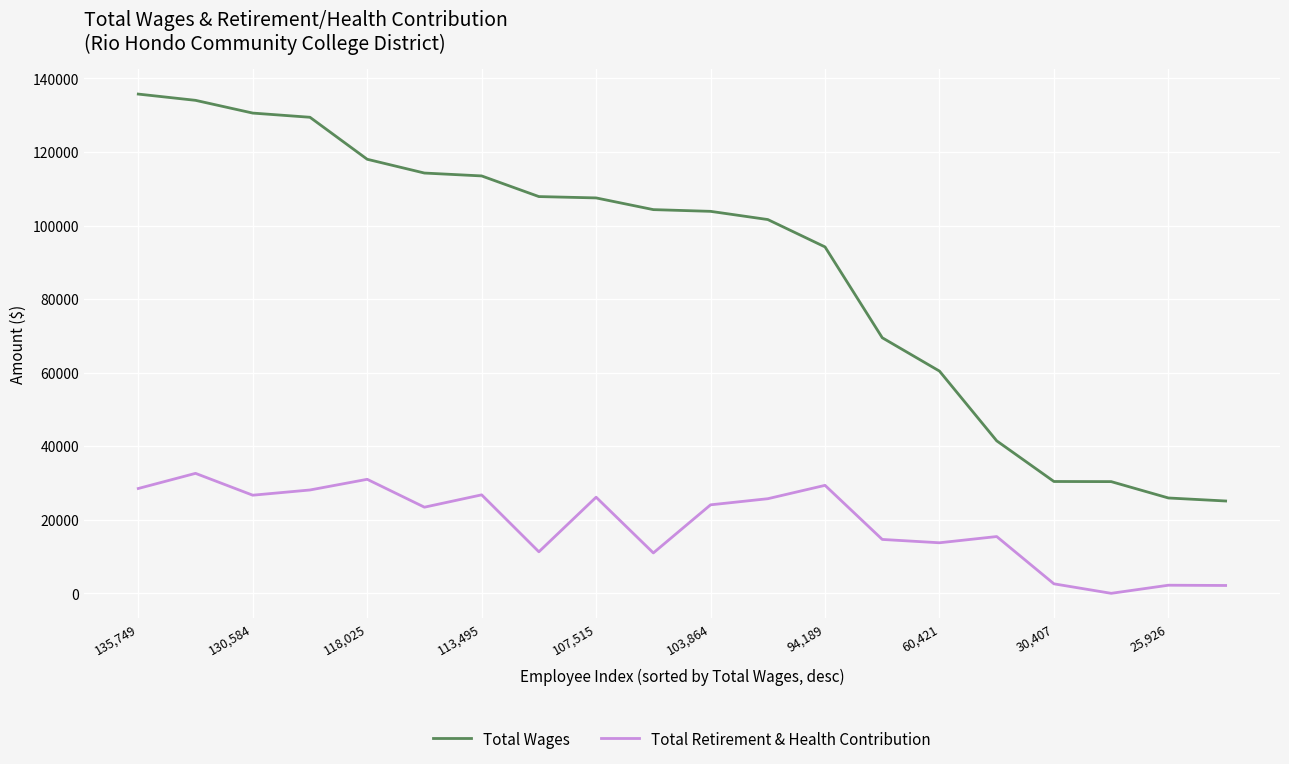

What is the difference between the maximum and second lowest values in the Total Wages series?

109823